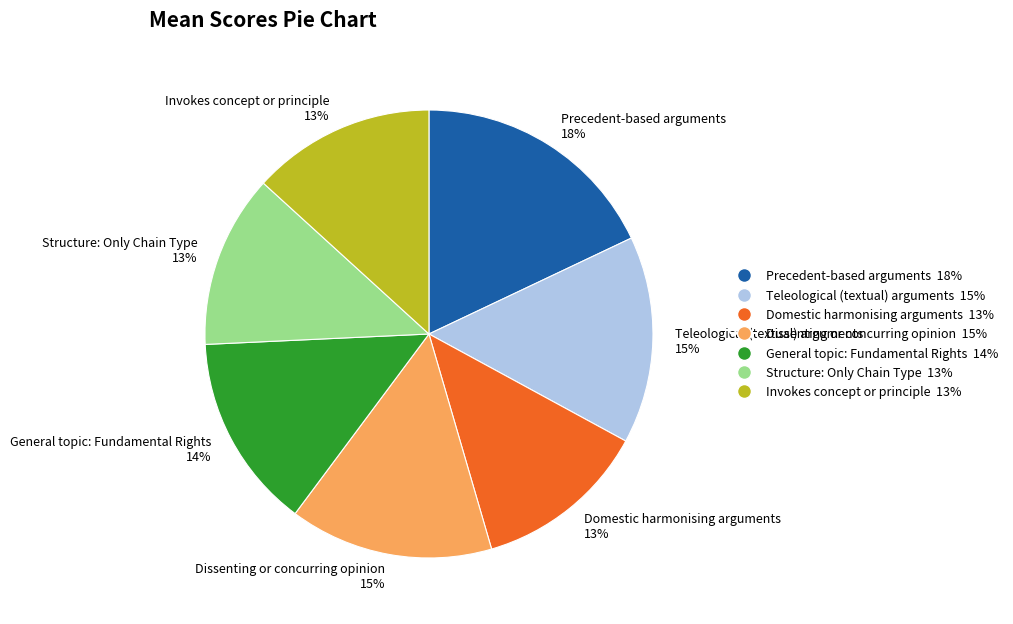

How many slices are in this pie chart?

7